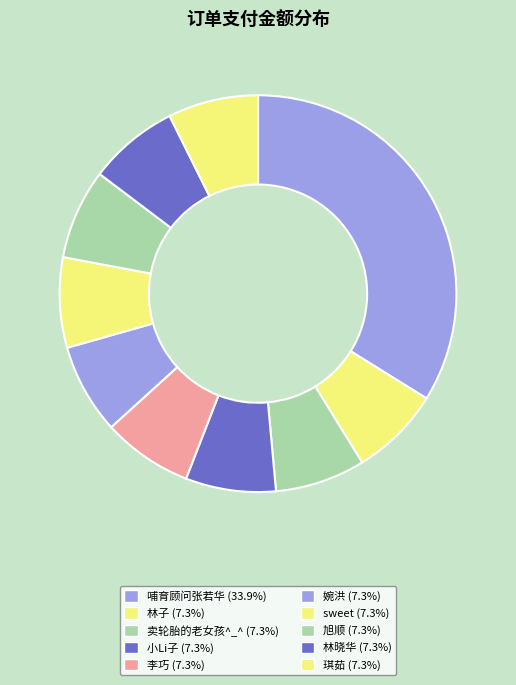

Is the sum of 婉洪 and sweet greater than half?

No